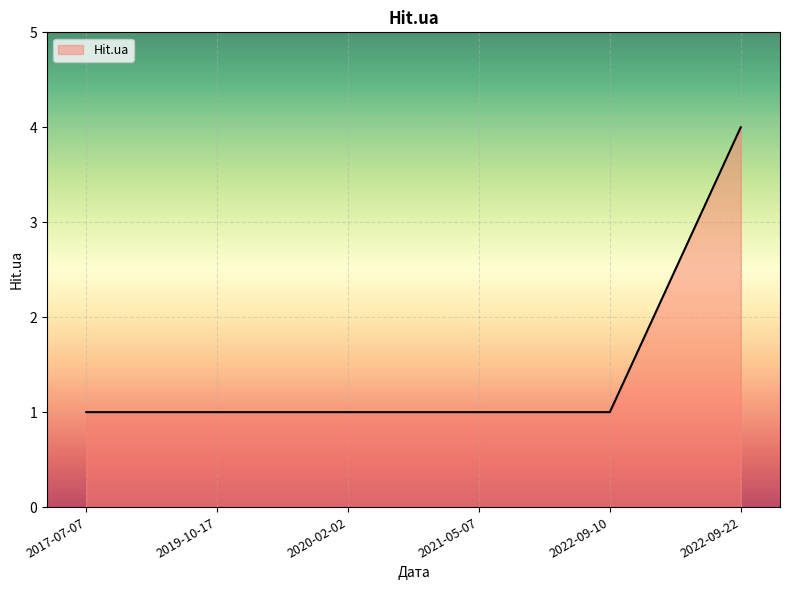

What is the change in value from 2020-02-02 to 2022-09-22?

+3